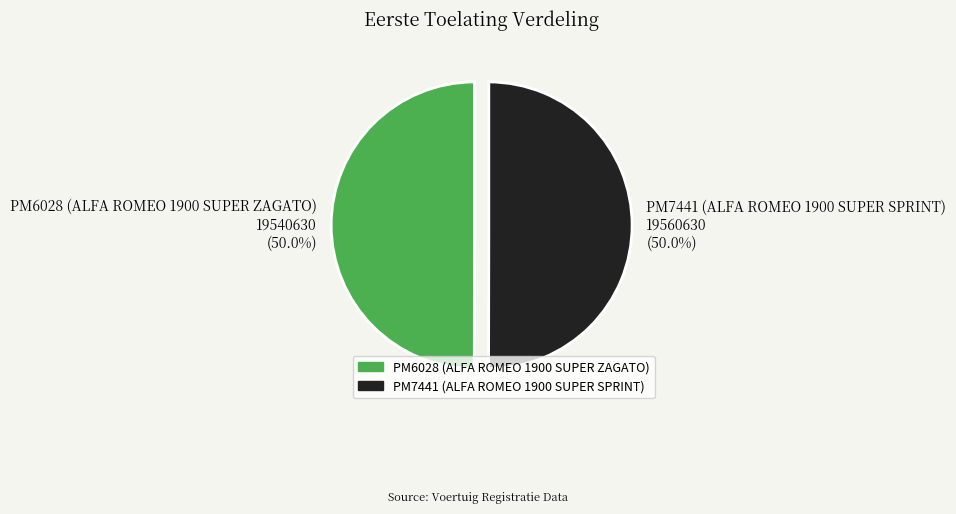

Is the sum of PM7441 (ALFA ROMEO 1900 SUPER SPRINT) and PM6028 (ALFA ROMEO 1900 SUPER ZAGATO) greater than half?

Yes